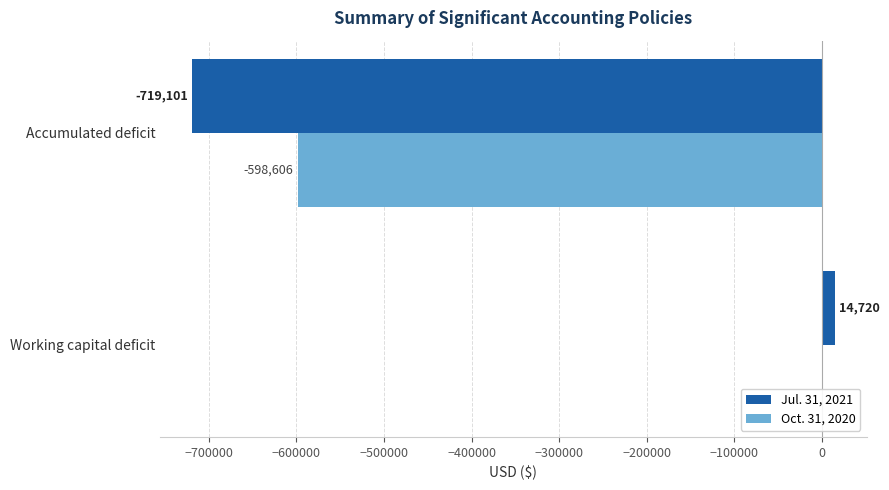

What is the sum of the Jul. 31, 2021 values at Accumulated deficit and Working capital deficit?

-704381